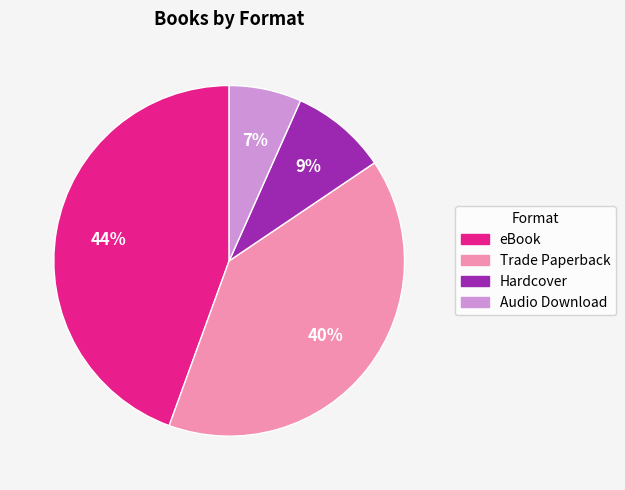

To the nearest percent, what portion does Hardcover represent?

9%